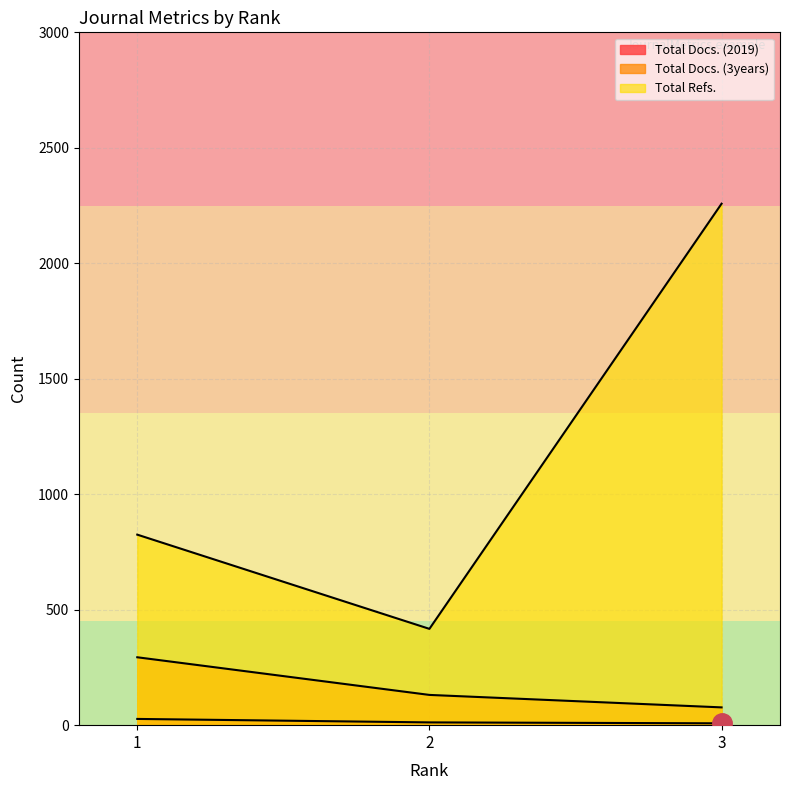

What is the difference between the second highest and minimum values in the Total Refs. series?

408